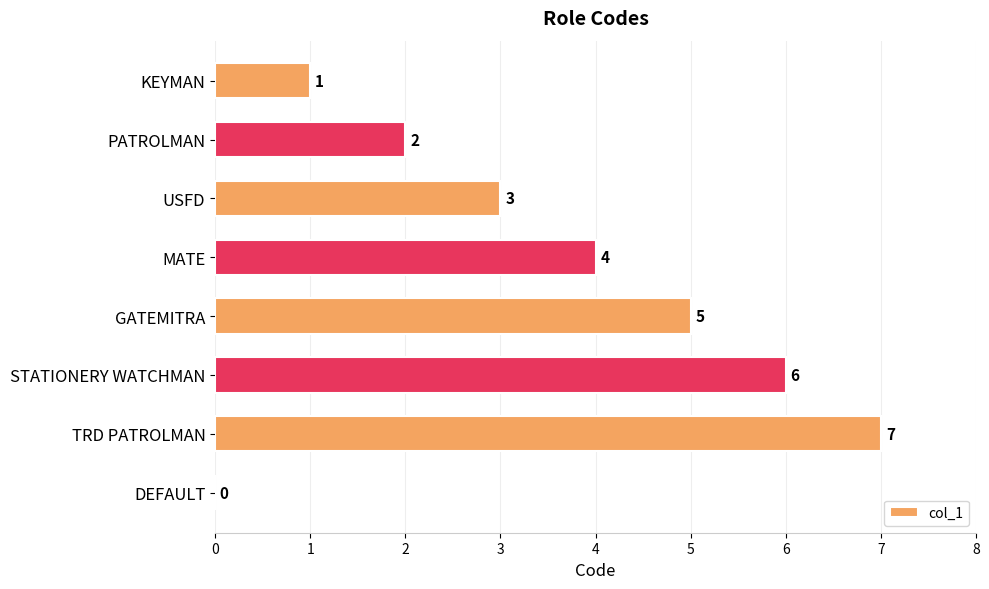

How many distinct data groups are displayed?

1